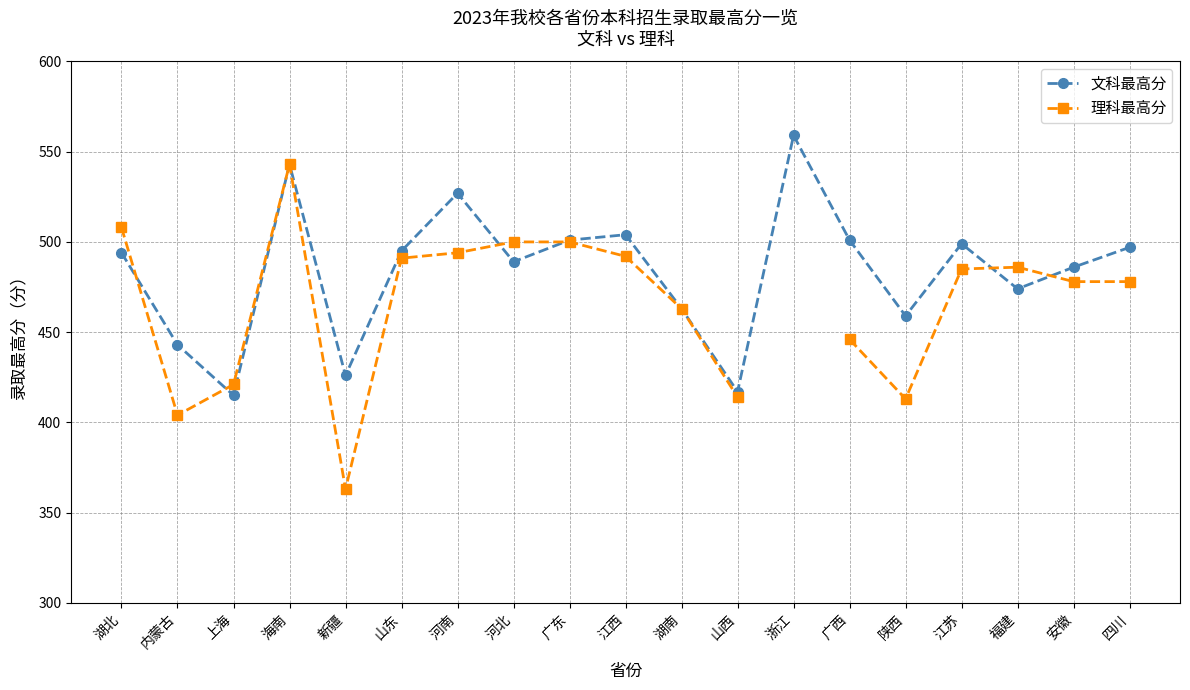

At which category is the sum across all series the highest?

海南